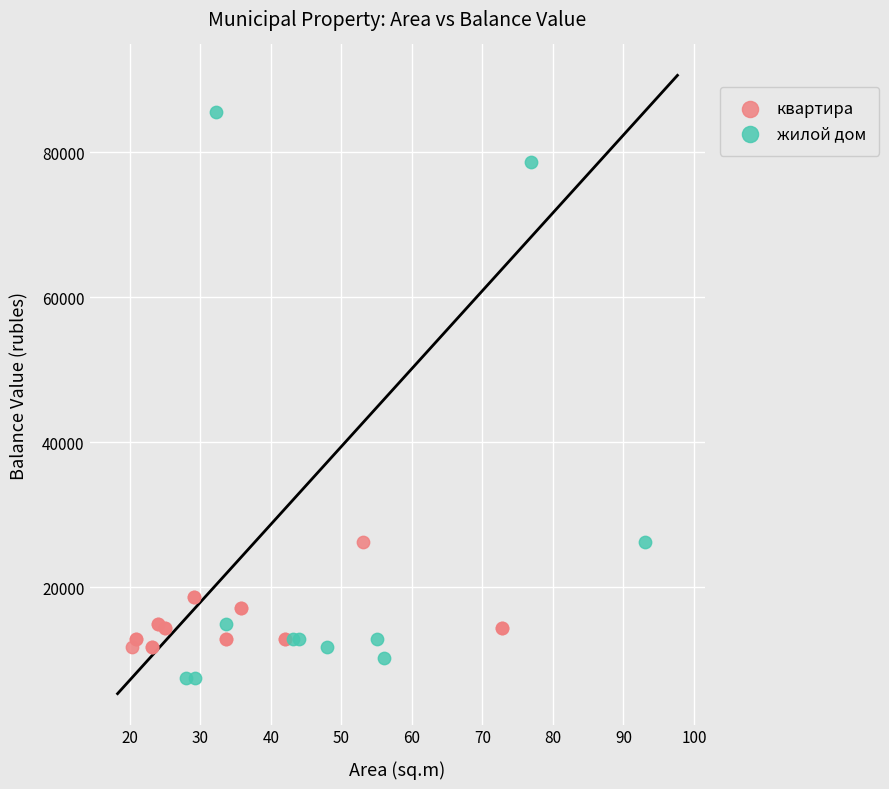

Which series reaches the maximum Y coordinate?

жилой дом